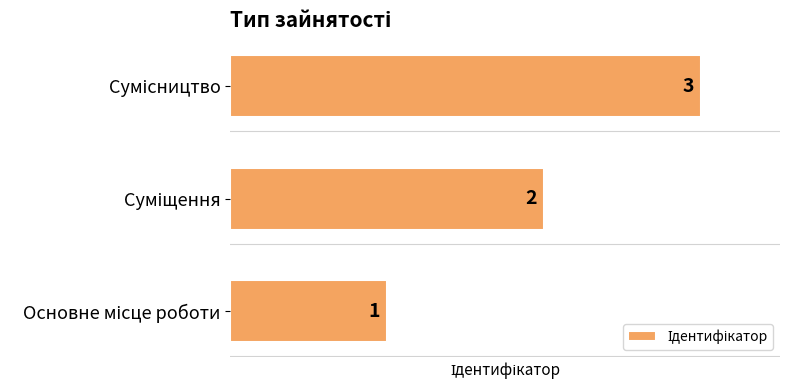

What is the sum of all values?

6